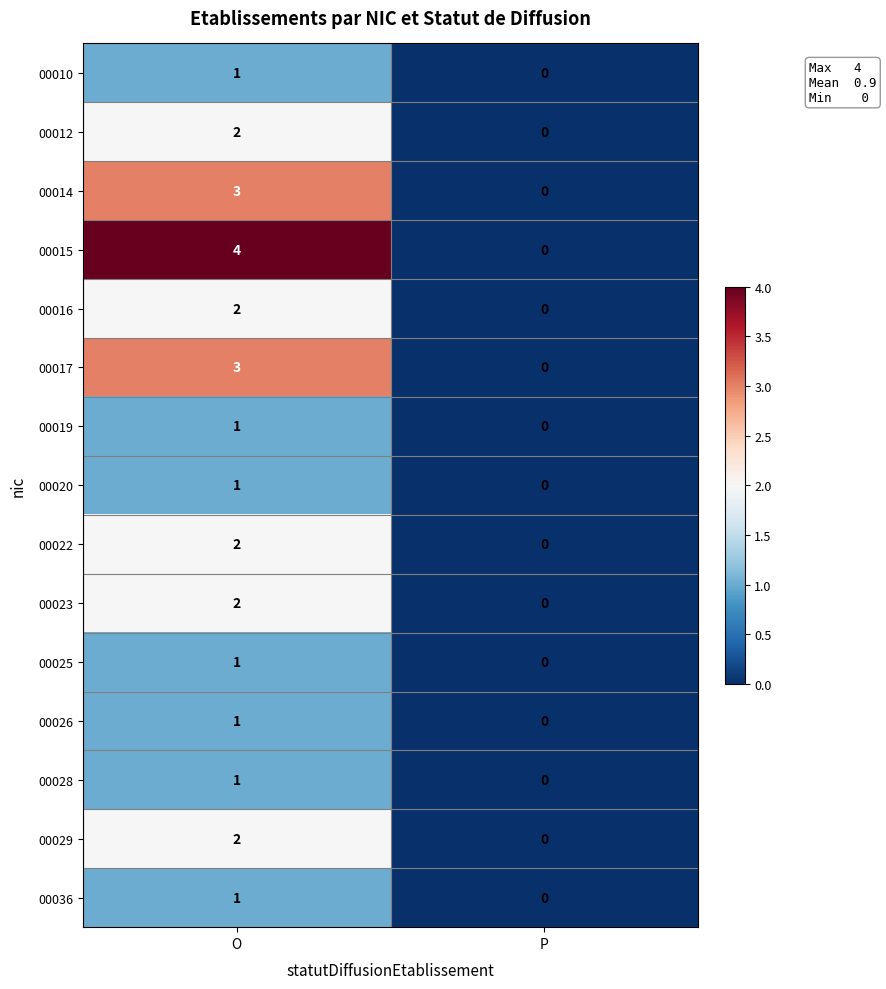

Reading right to left, list all the values displayed in this chart.

00010: P=0	O=1
00012: P=0	O=2
00014: P=0	O=3
00015: P=0	O=4
00016: P=0	O=2
00017: P=0	O=3
00019: P=0	O=1
00020: P=0	O=1
00022: P=0	O=2
00023: P=0	O=2
00025: P=0	O=1
00026: P=0	O=1
00028: P=0	O=1
00029: P=0	O=2
00036: P=0	O=1